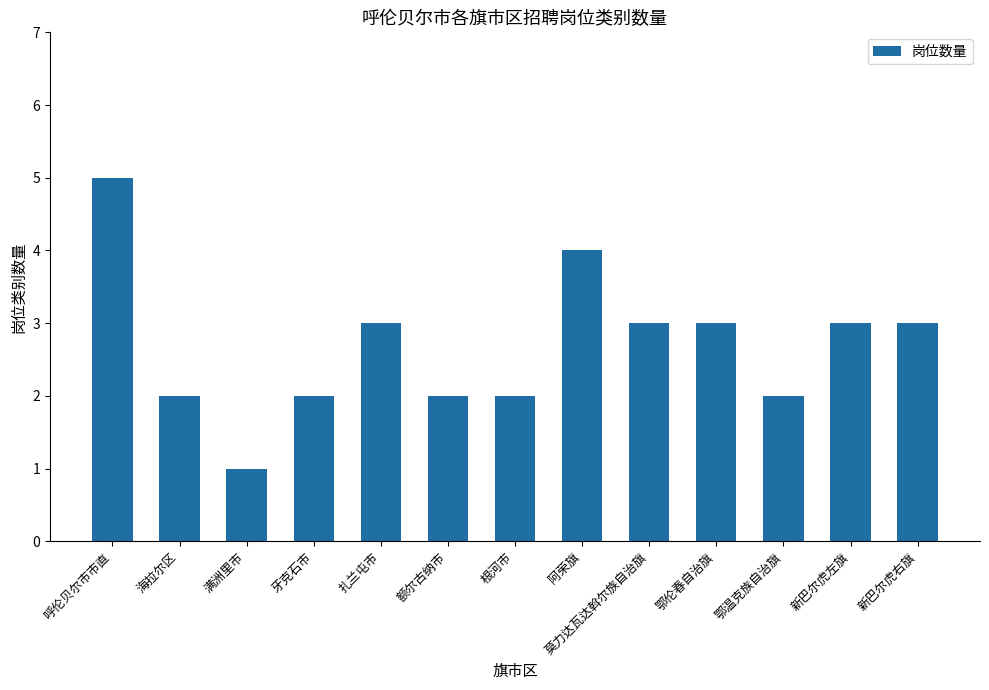

What is the label of the 4th bar from the left?

牙克石市